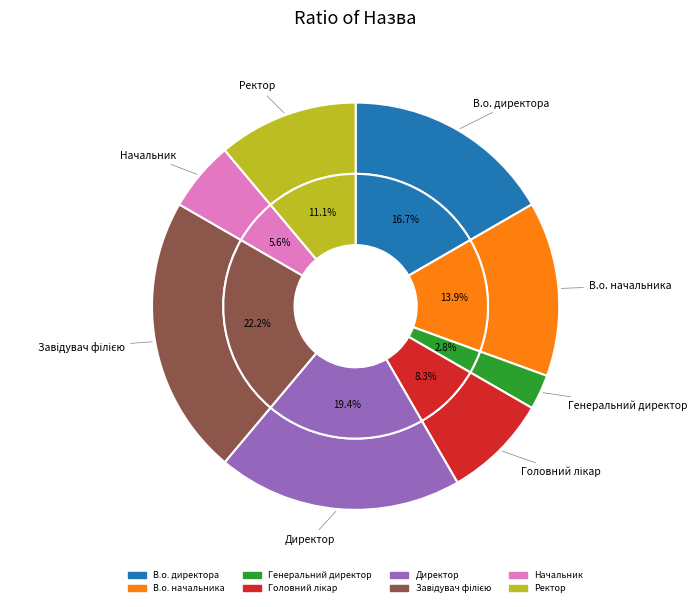

How many segments does this pie chart have?

8